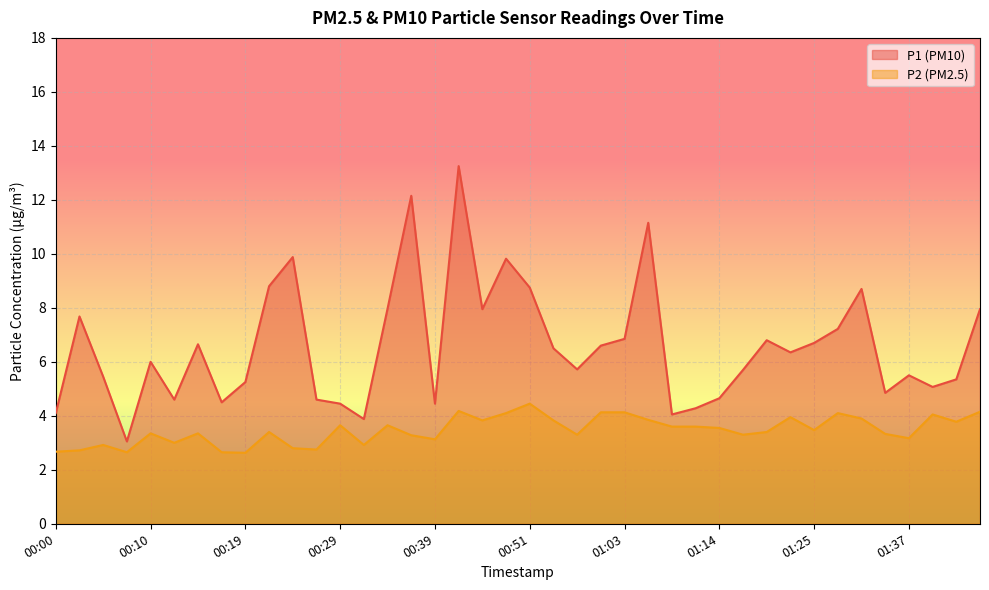

At which category is the sum across all series the highest?

00:41